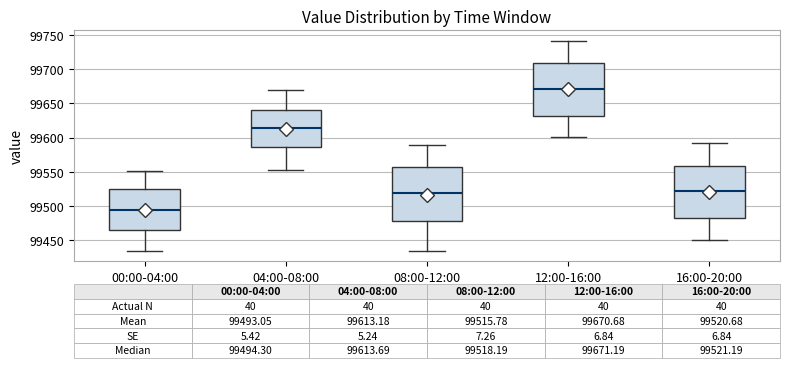

Which box has the lowest median line?

00:00-04:00